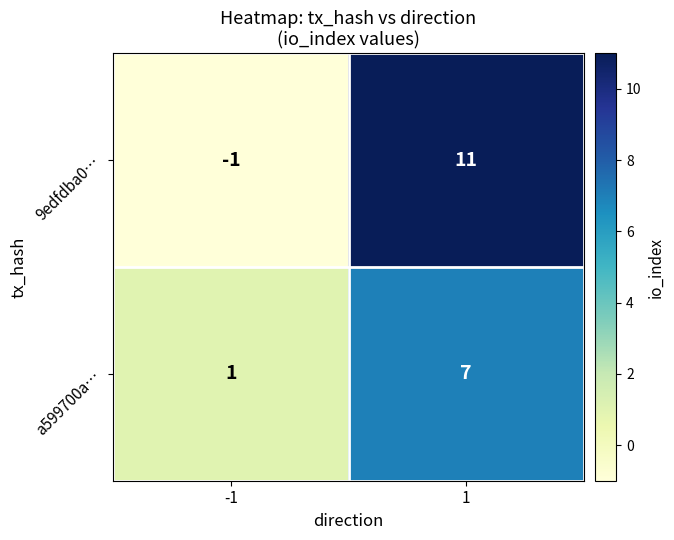

How many data points in 9edfdba0… are less than 11?

1